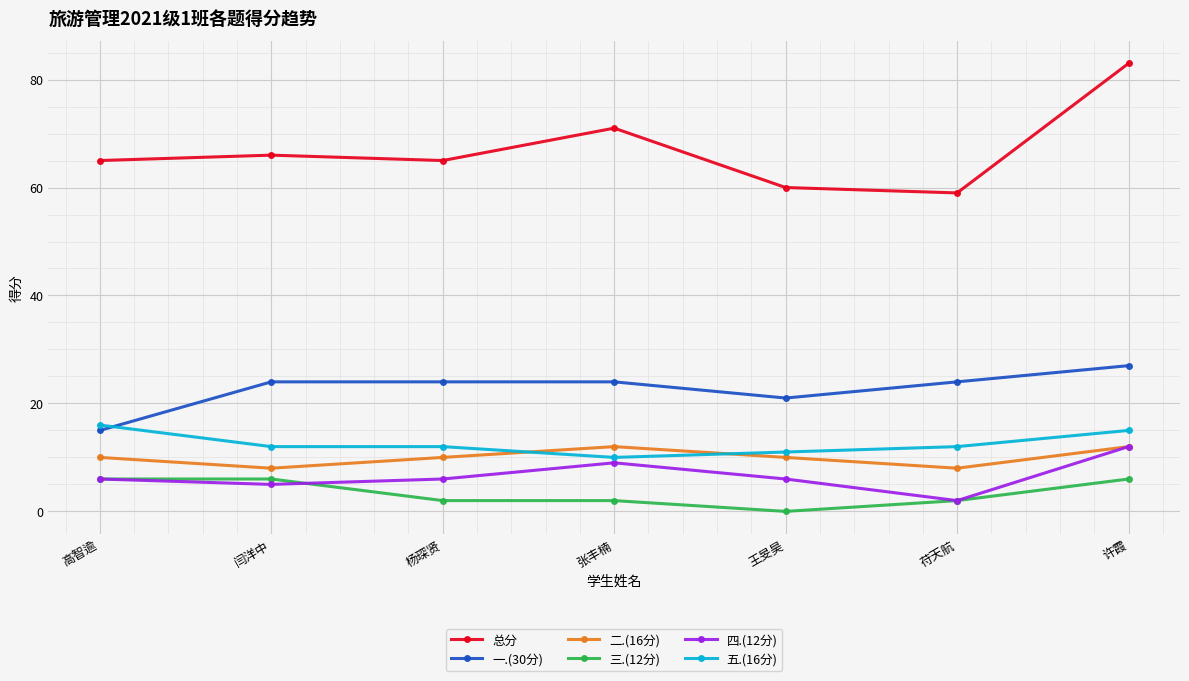

What is the value of the 总分 point at the 1st from the left?

65